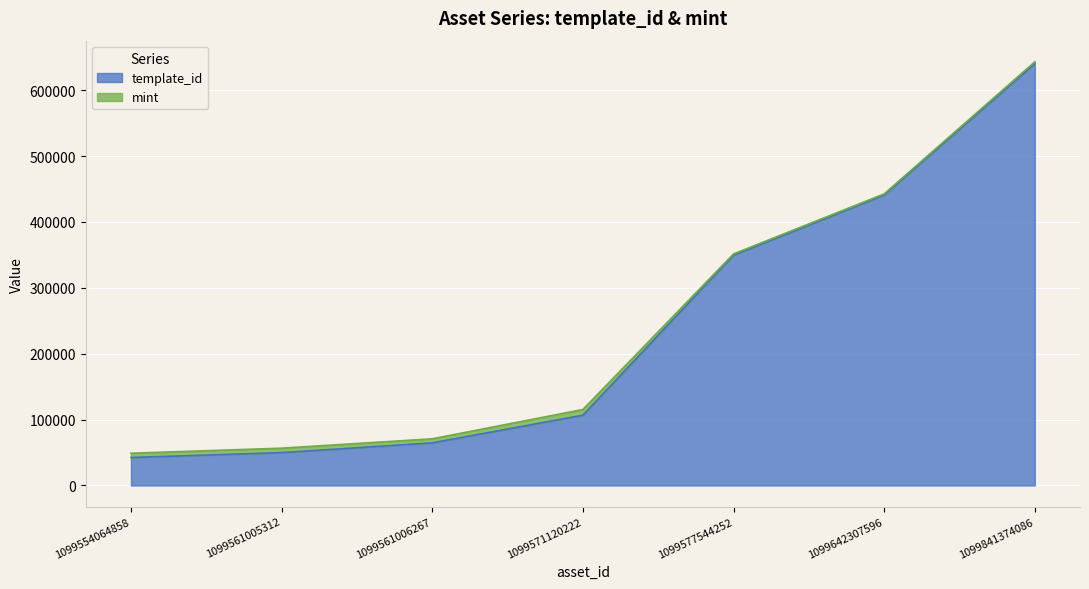

How many lines are shown in the chart?

2